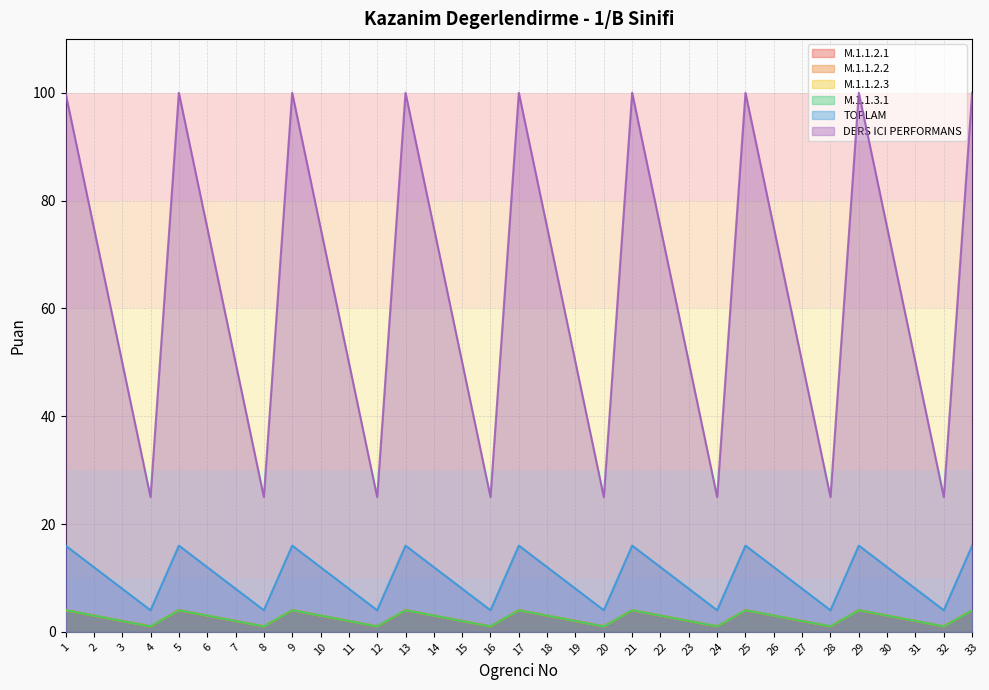

At 6, list the series in order from largest to smallest.

DERS ICI PERFORMANS, TOPLAM, M.1.1.2.1, M.1.1.2.2, M.1.1.2.3, M.1.1.3.1